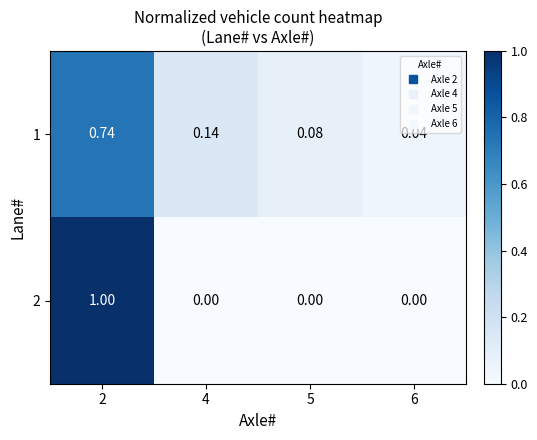

Which series has the largest range (max minus min)?

2